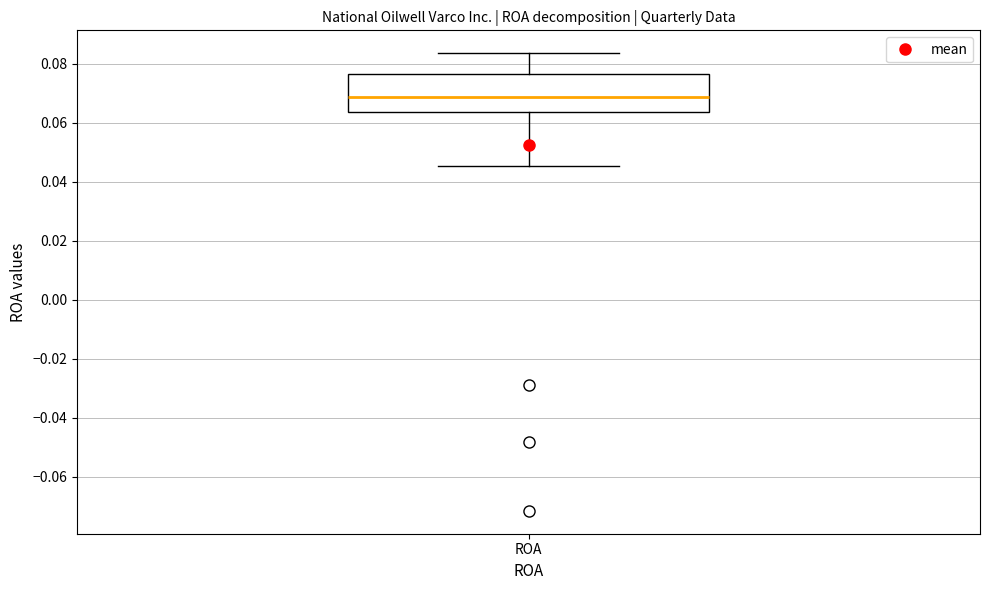

Transcribe this box plot: give where the median line is, the range the box spans, and where the two whiskers end, as read against the y-axis. The values are not printed on the chart, so give them approximately, as read against the axis.

median 0.068, box 0.064 to 0.076, whiskers 0.046 to 0.084